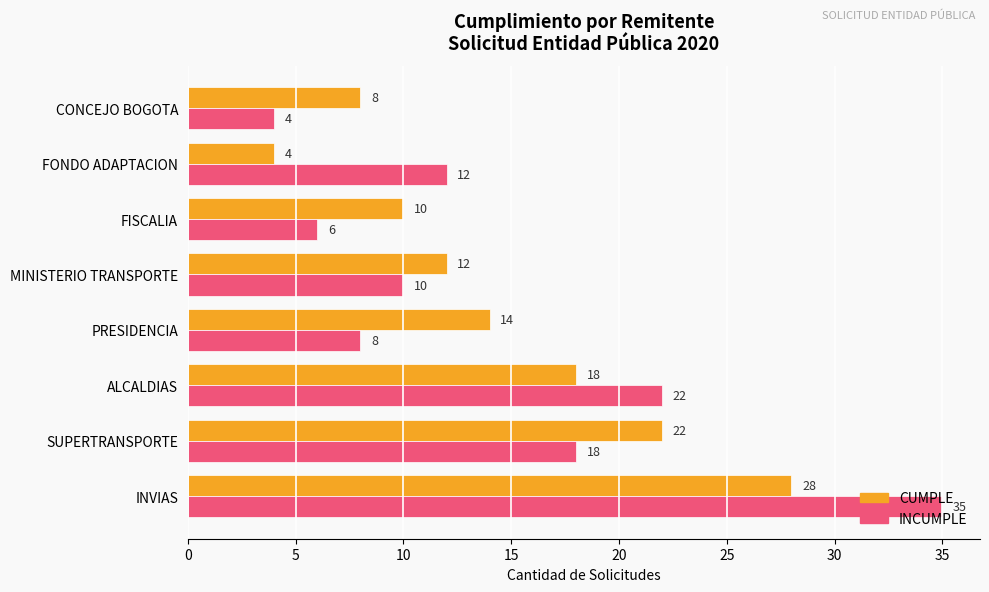

Is it true that CUMPLE equals 37 at INVIAS?

False